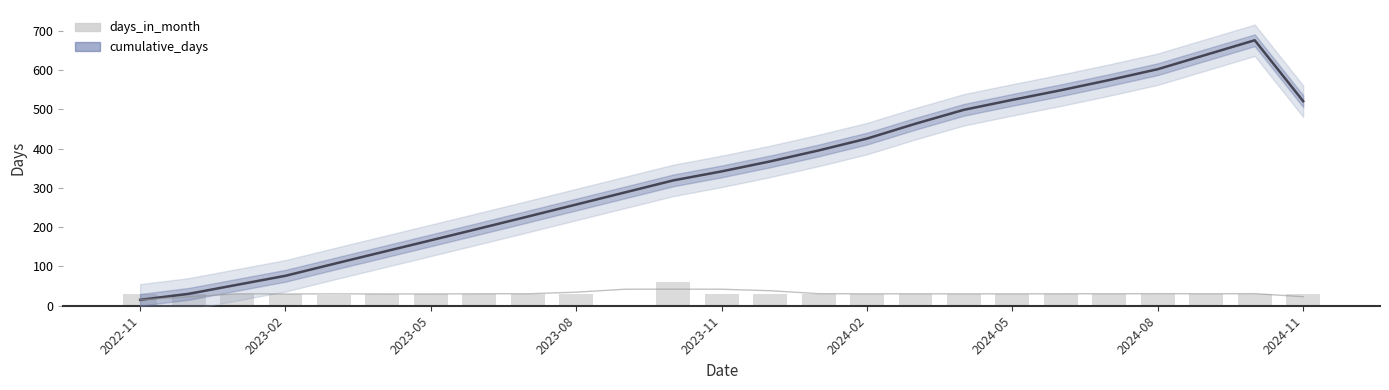

What is the sum of all cumulative_days values?

8450.5